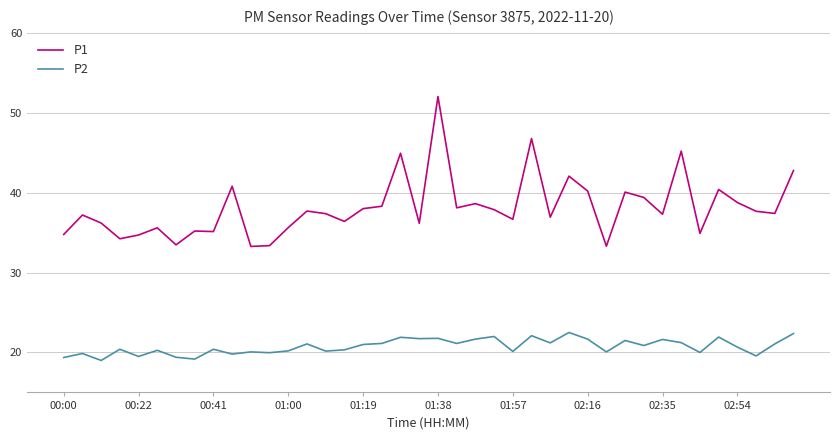

What is the difference between the maximum and minimum values in the P1 series?

18.8